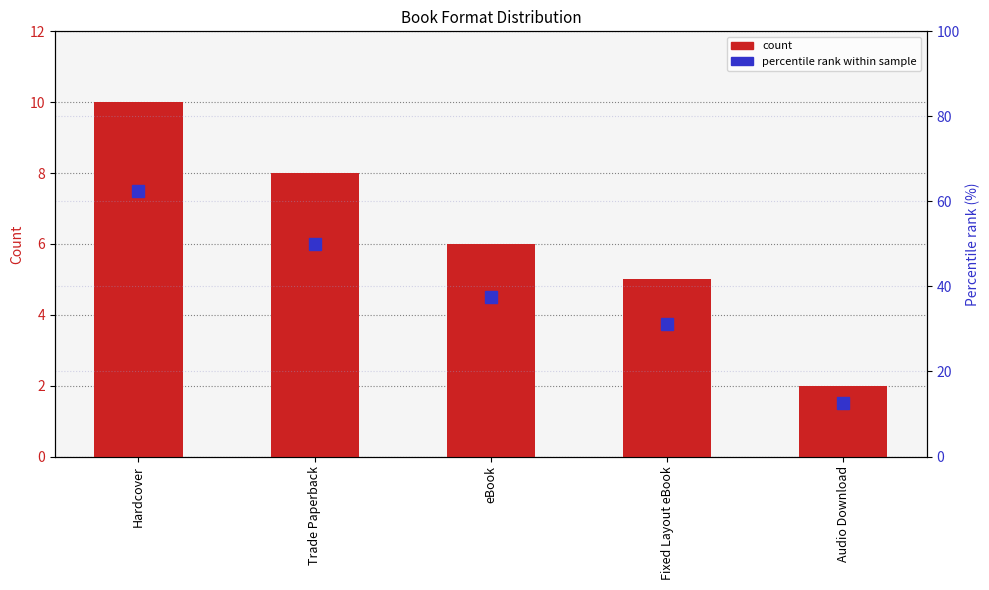

What is the spread (max minus min) of values at Fixed Layout eBook?

26.2